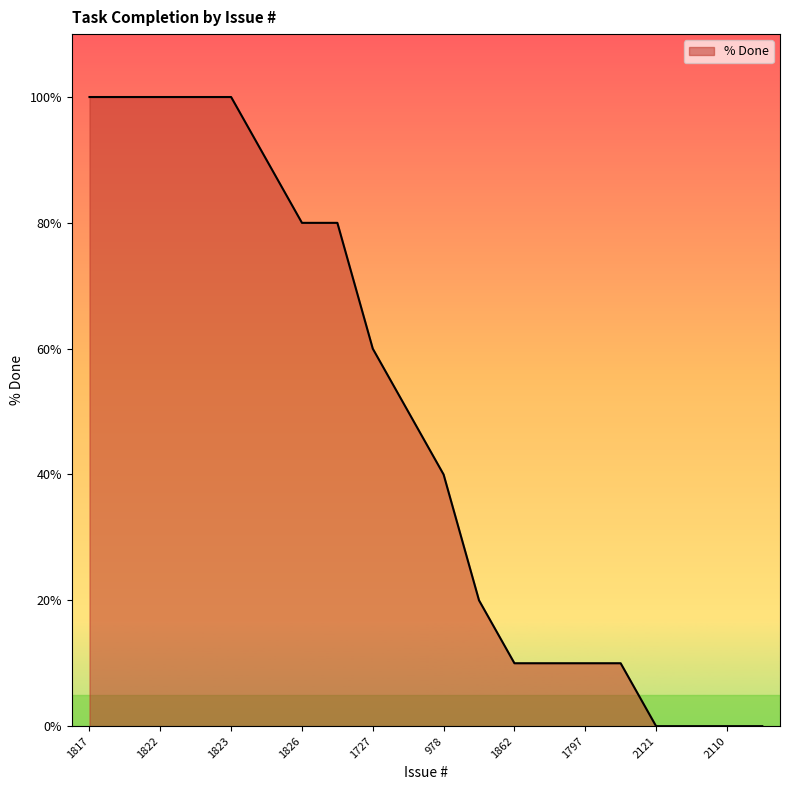

What is the sum of all values?

960